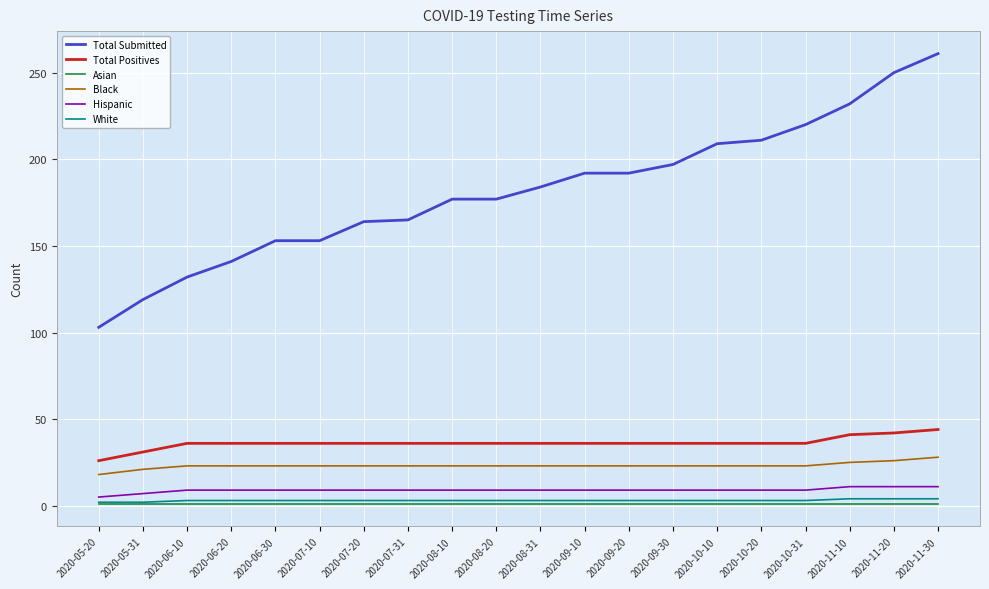

How many lines are shown in the chart?

6